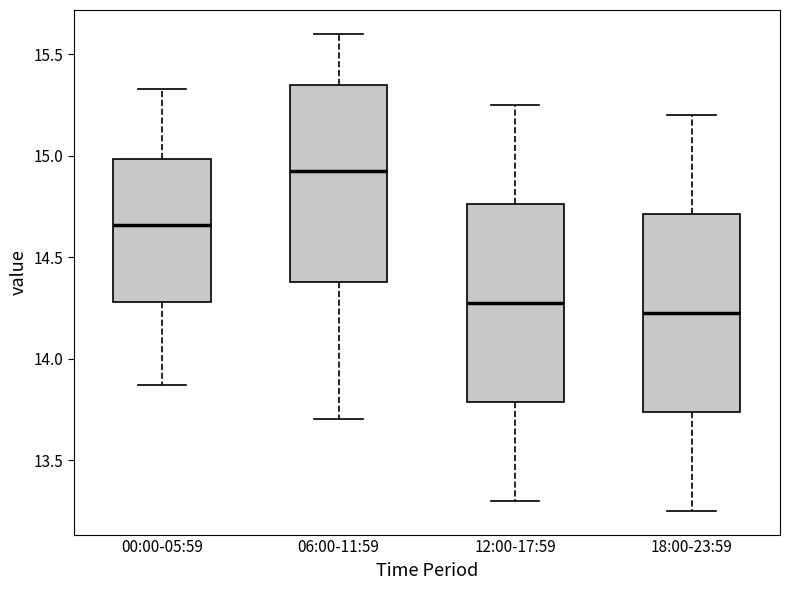

Reading left to right, transcribe this box plot: for each box, give where its median line is, the range the box spans, and where its two whiskers end, as read against the y-axis. The values are not printed on the chart, so give them approximately, as read against the axis.

00:00-05:59: median 14.65, box 14.30 to 15.00, whiskers 13.85 to 15.35
06:00-11:59: median 14.95, box 14.40 to 15.35, whiskers 13.70 to 15.60
12:00-17:59: median 14.30, box 13.80 to 14.75, whiskers 13.30 to 15.25
18:00-23:59: median 14.25, box 13.75 to 14.70, whiskers 13.25 to 15.20